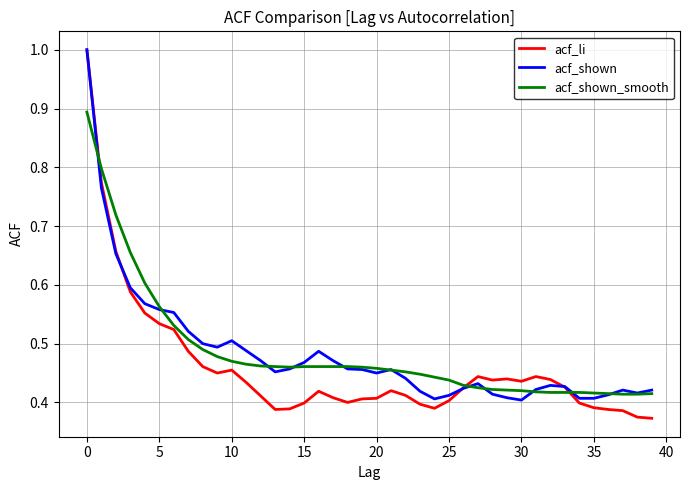

Which series has the widest spread of values?

acf_li